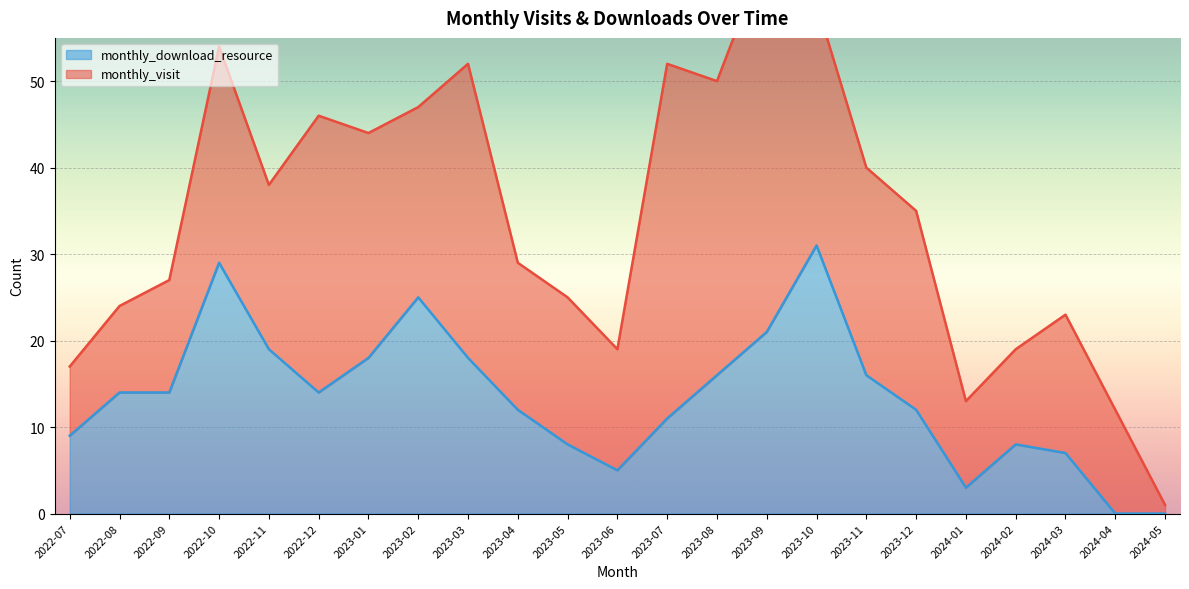

How many interior local peaks (higher than both neighbors) does the data have?

4